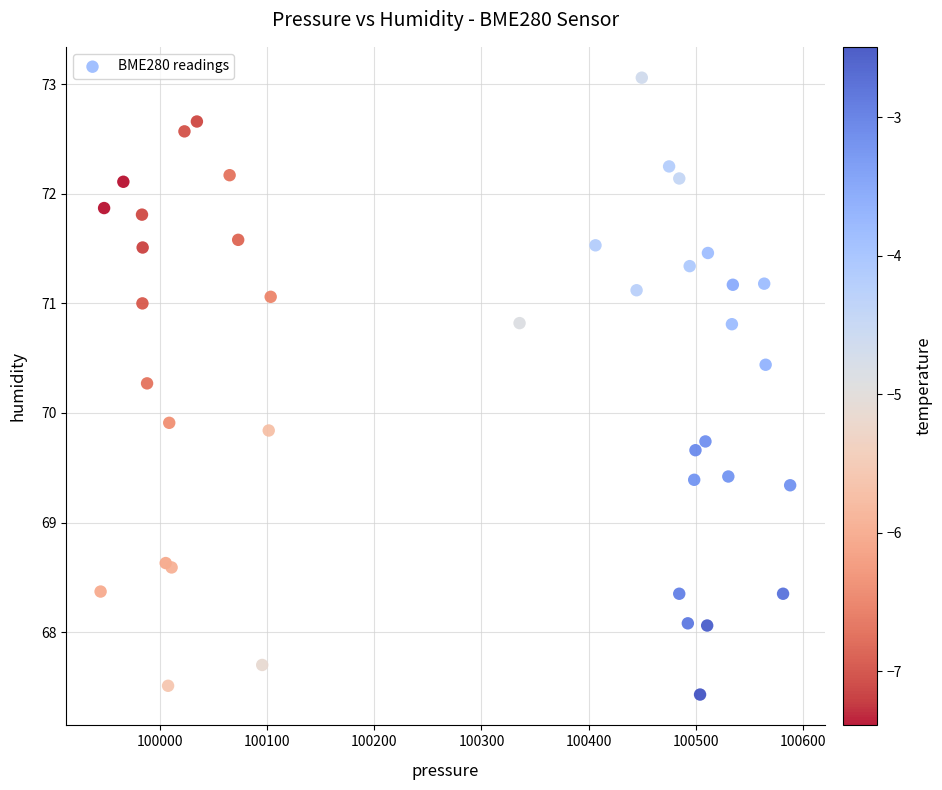

What Y value in the scatter plot is closest to 70?

69.9